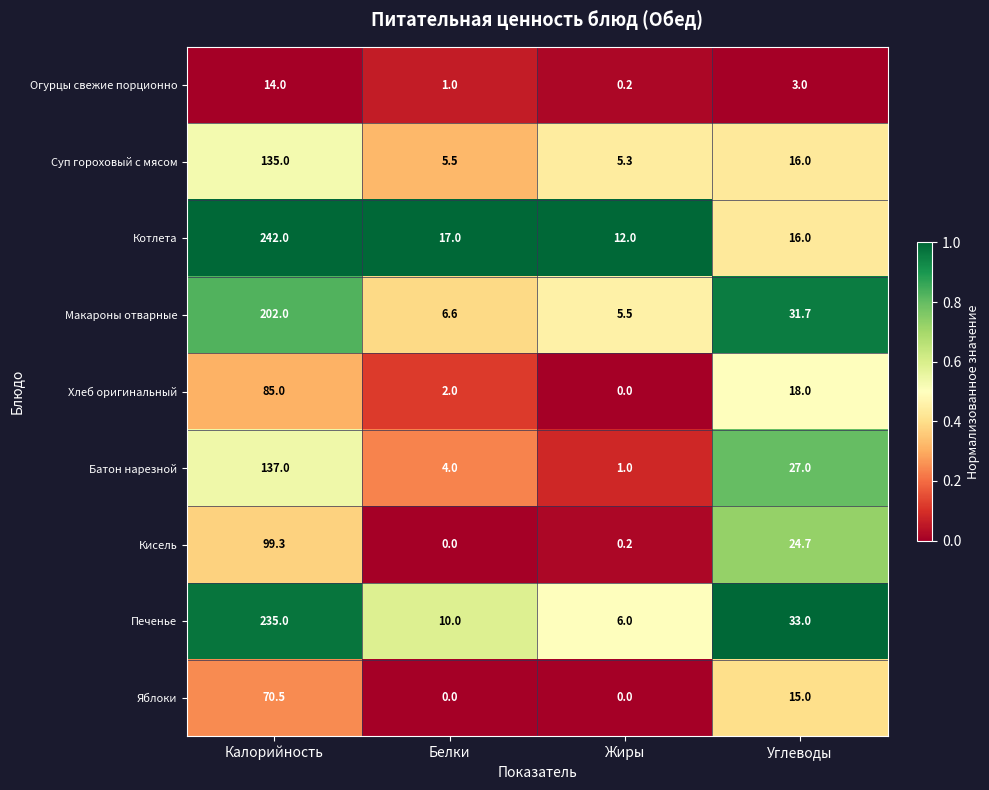

What is the approximate value of Яблоки at Углеводы?

15.0